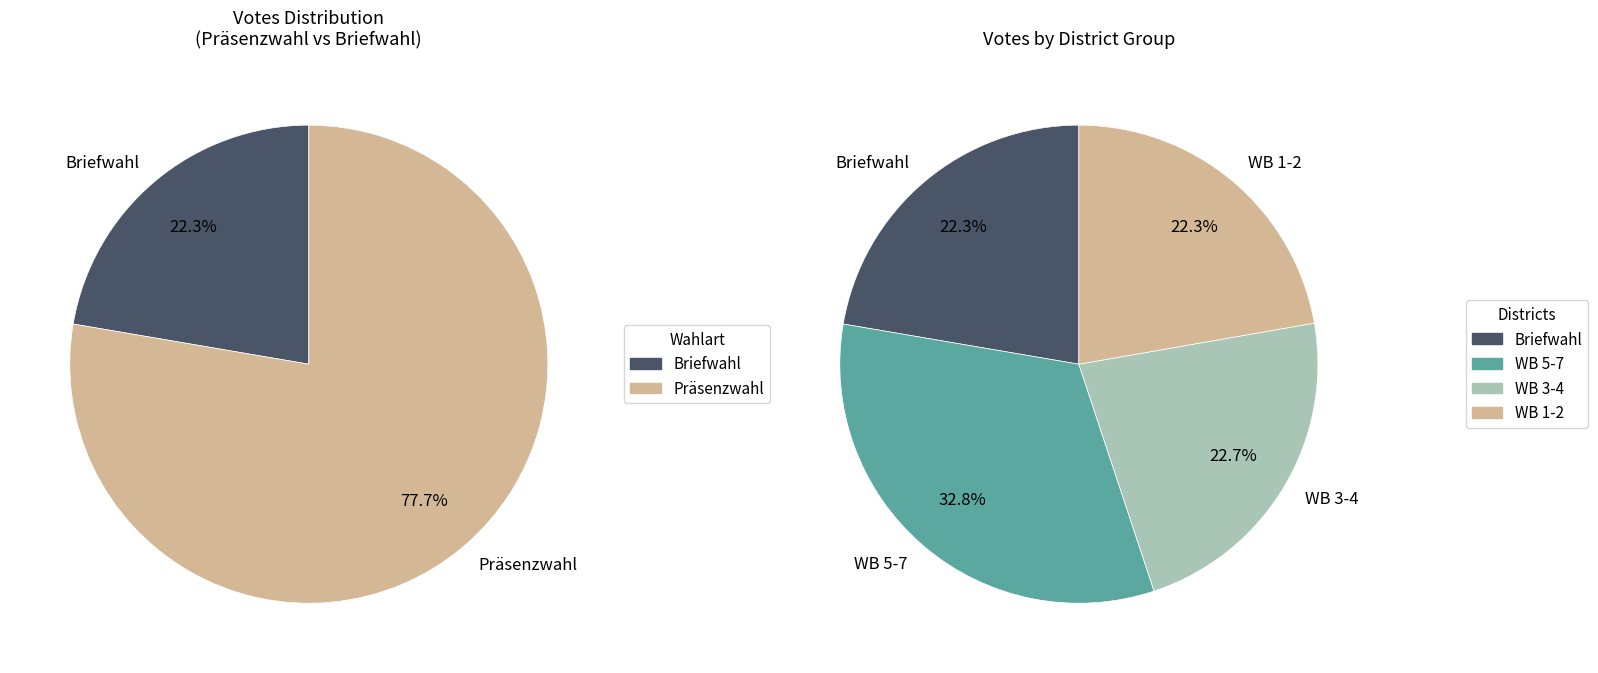

To the nearest percent, what portion does Wahlbezirk 5 represent?

12%